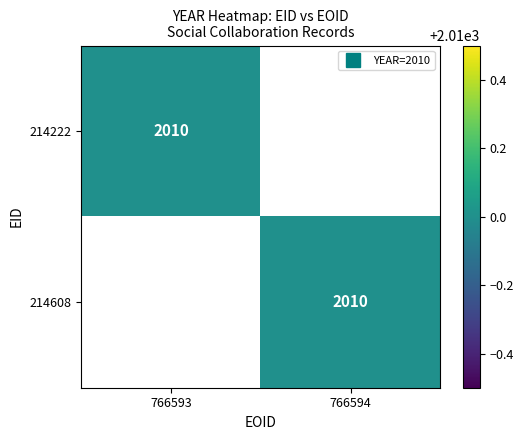

Which series has the largest range (max minus min)?

214222